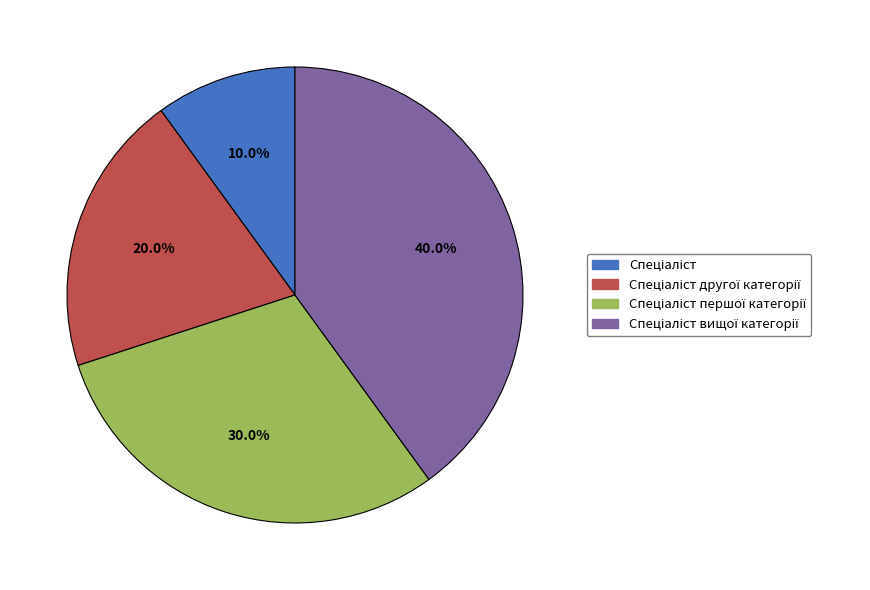

To the nearest percent, what is the average slice percentage?

25%